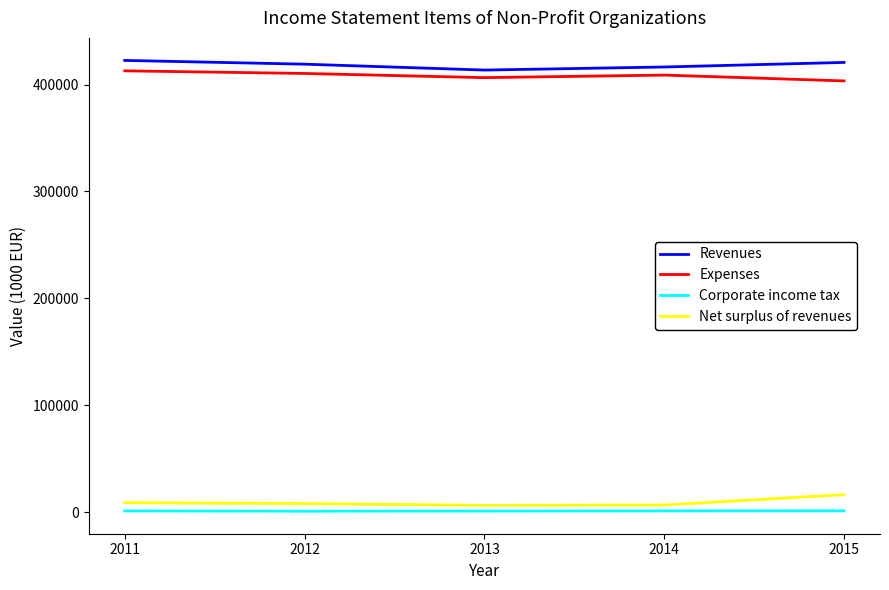

What is the maximum value shown in the chart?

422621.0